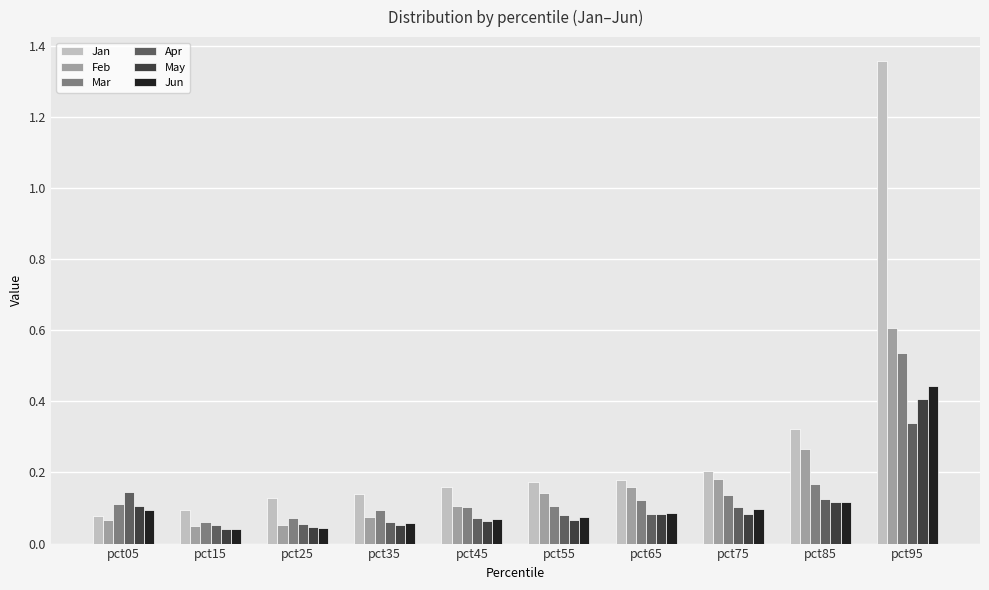

Is the value of May at pct95 greater than the value of Apr at pct65?

Yes